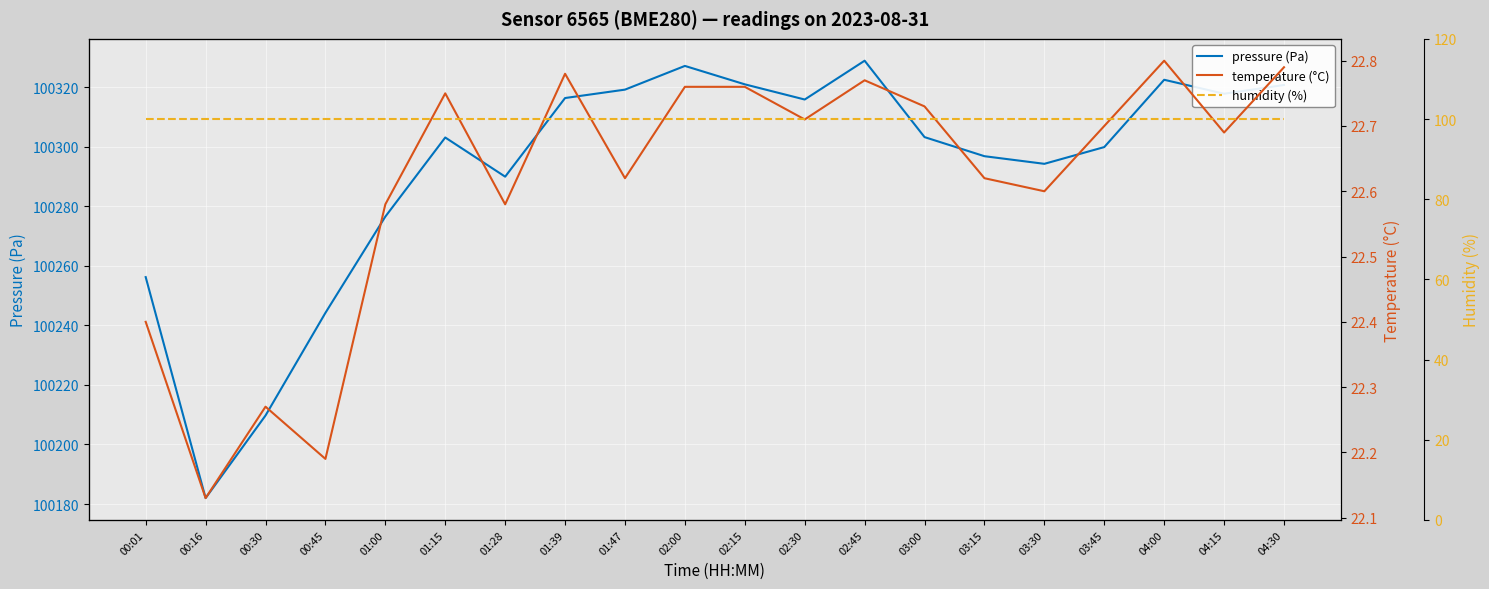

How many data points does each series have?

20